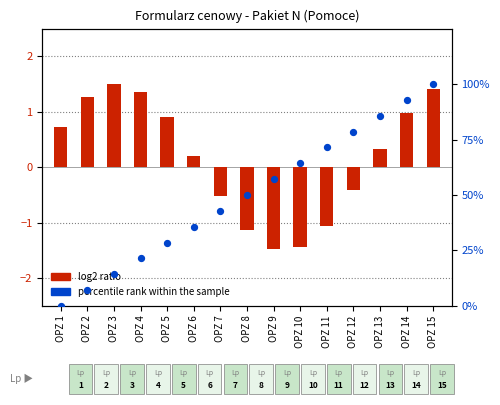

Which series reaches the maximum Y coordinate?

percentile rank within the sample